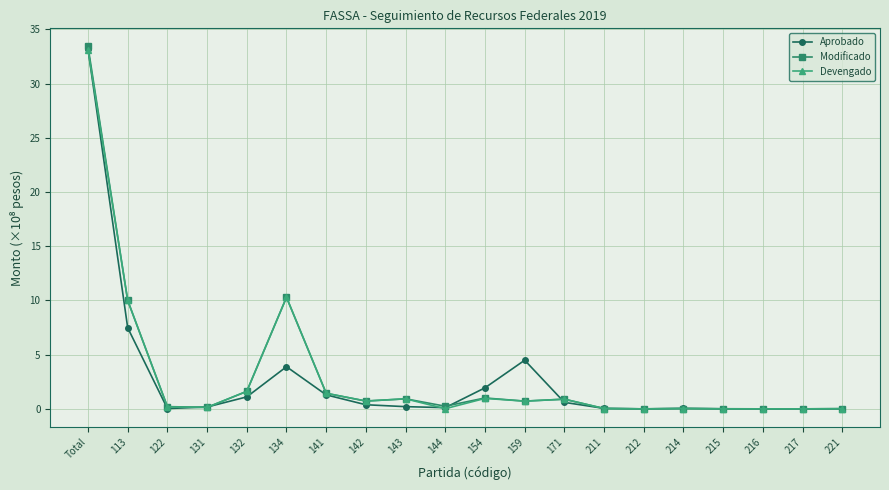

What is the value of the Modificado point at the 5th from the left?

1.6